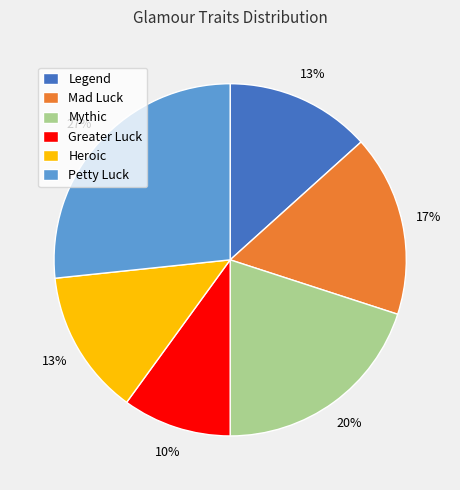

Is there any slice that represents more than half of the pie?

No